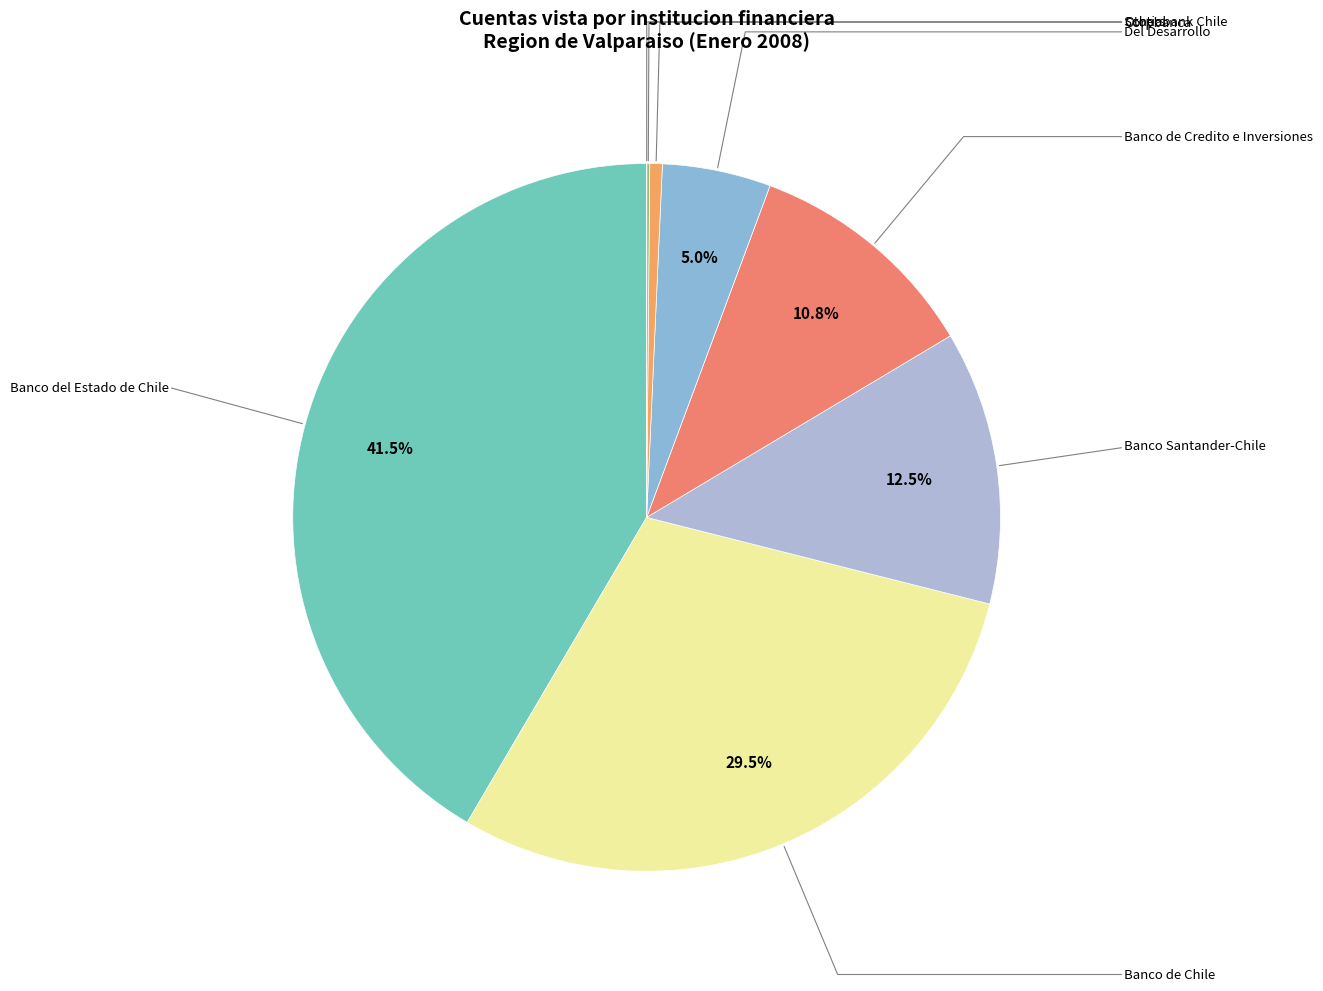

How many segments does this pie chart have?

8